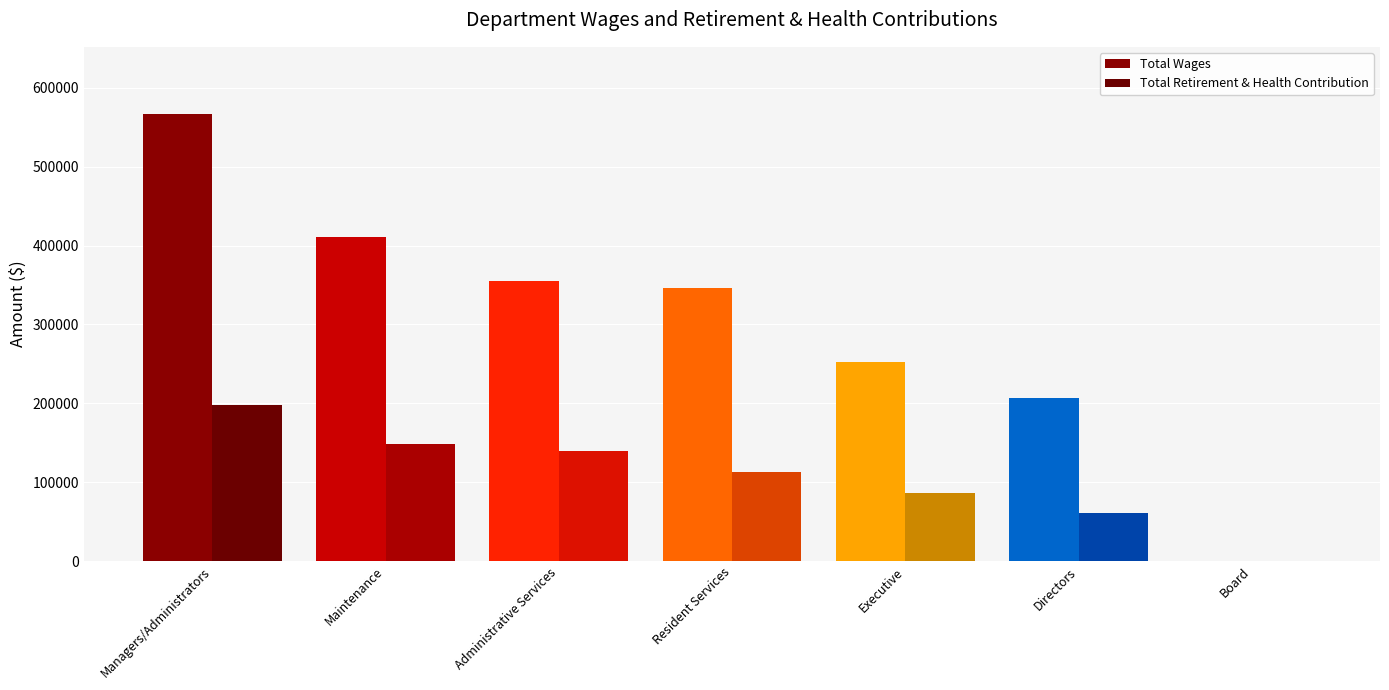

What is the difference between the maximum and minimum values in the Total Retirement & Health Contribution series?

197833